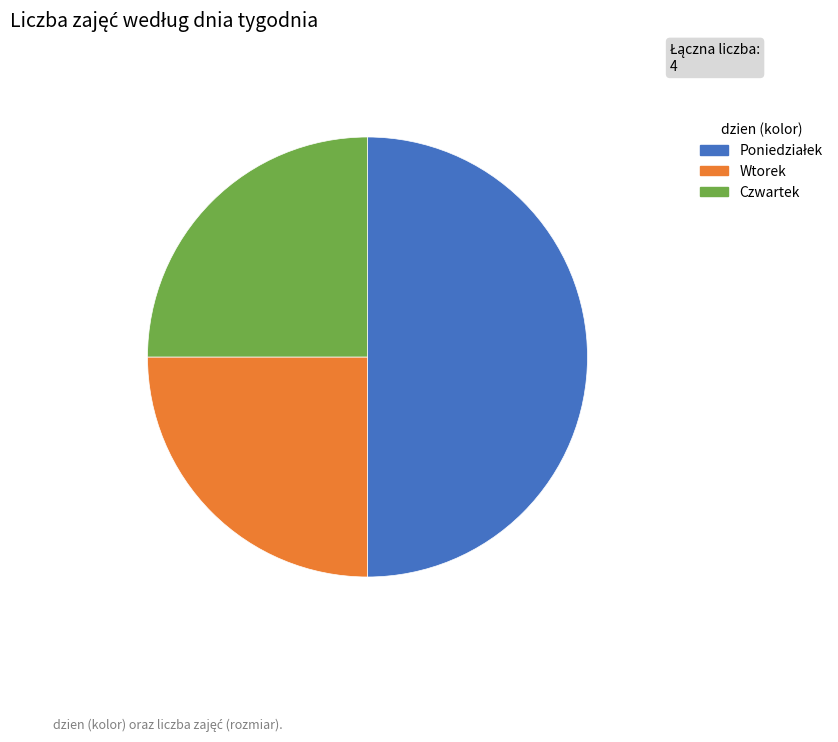

Approximately how many times larger is the value at Czwartek compared to Wtorek?

1.0